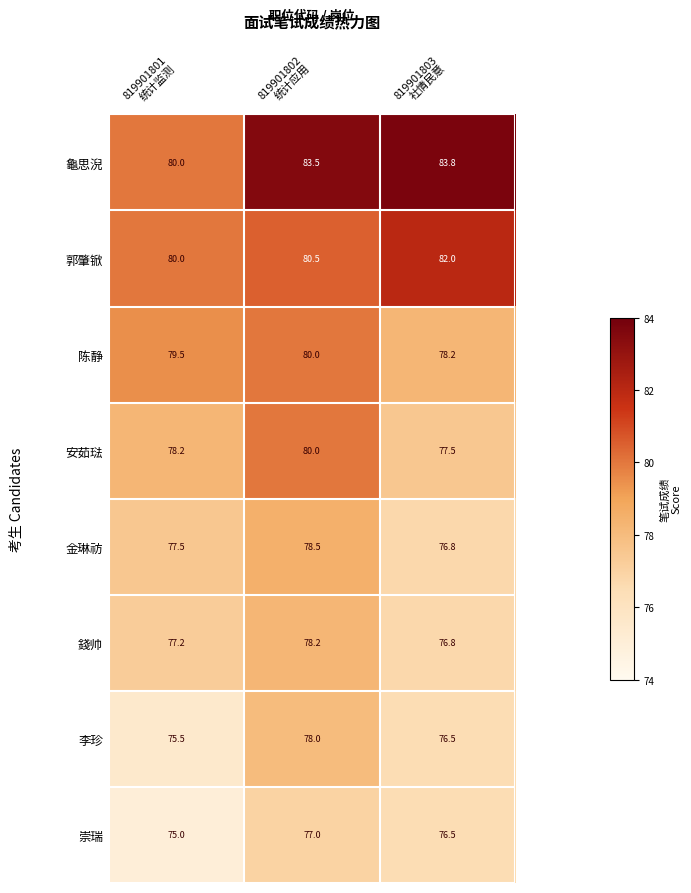

What is the difference between the maximum and minimum values in the 郭肇锨 series?

2.0